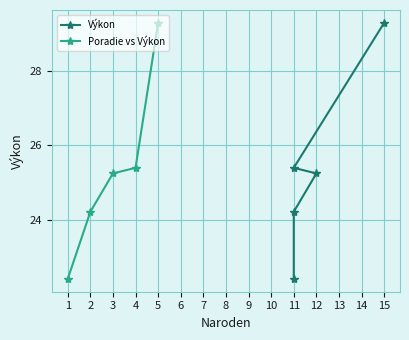

Rank the series by their maximum value, from highest to lowest.

Výkon, Poradie vs Výkon